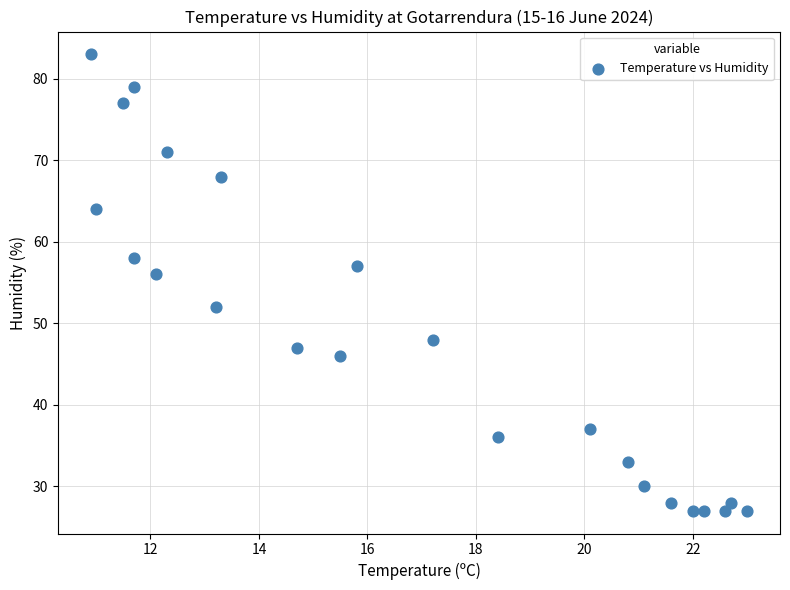

What Y value in the scatter plot is closest to 55?

56